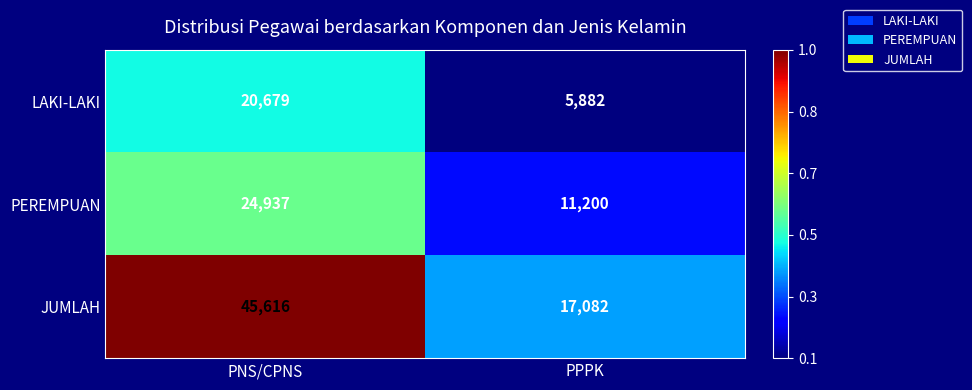

Which category has the highest value across all series?

PNS/CPNS